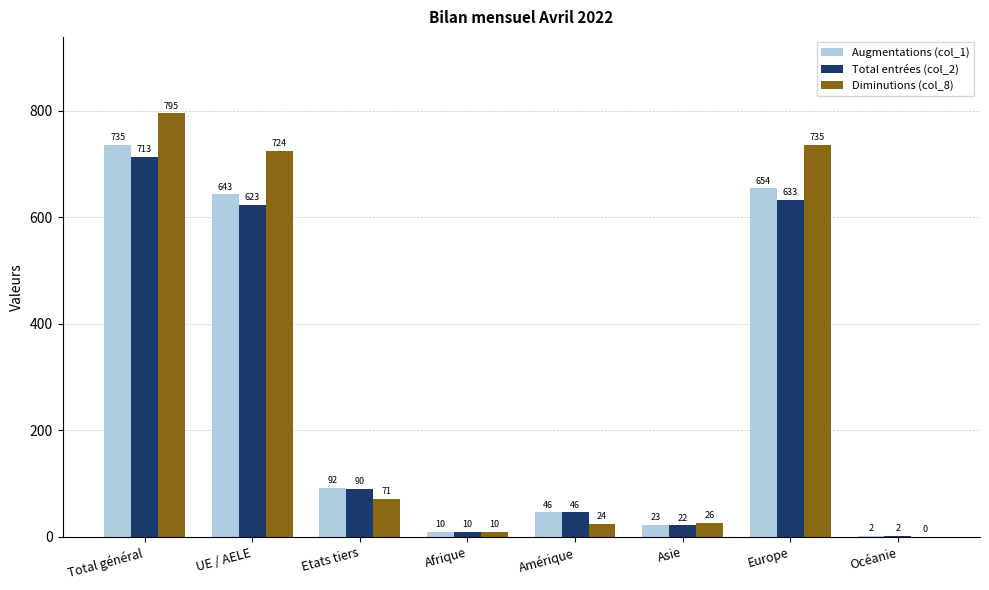

At which label does Augmentations (col_1) first exceed 92?

Total général